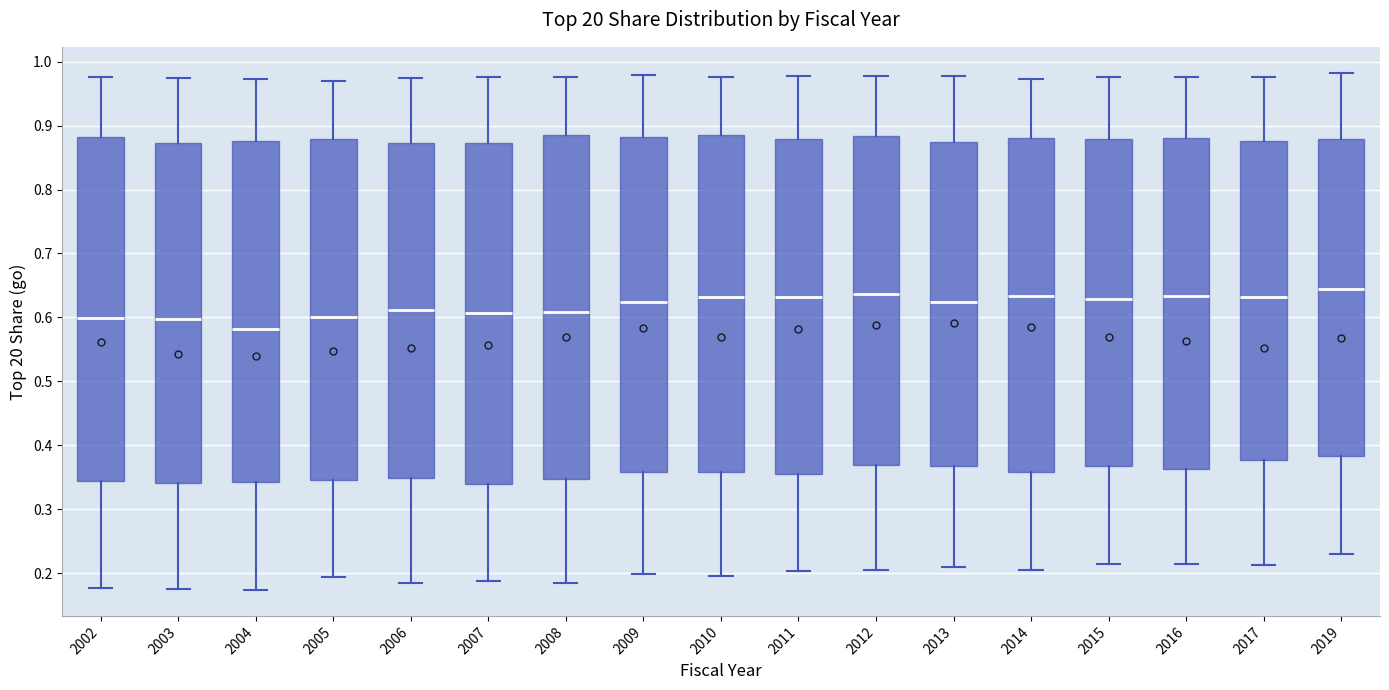

Where is the lower edge of the box at x = 2005 on the y-axis? The values are not printed on the chart, so give them approximately, as read against the axis.

0.35